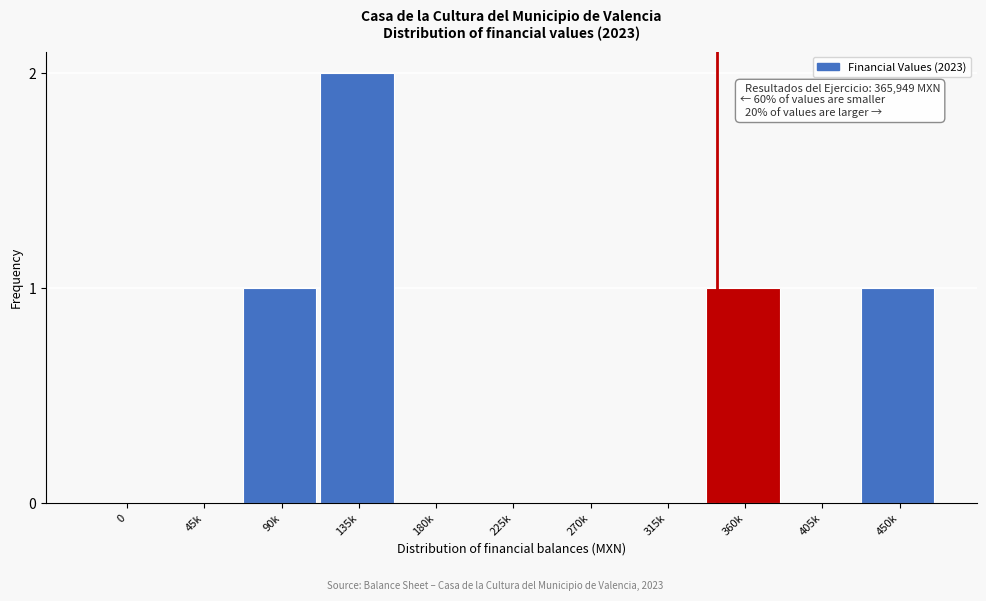

Reading left to right, list all the values displayed in this chart.

0=0	45k=0	90k=1	135k=2	180k=0	225k=0	270k=0	315k=0	360k=1	405k=0	450k=1